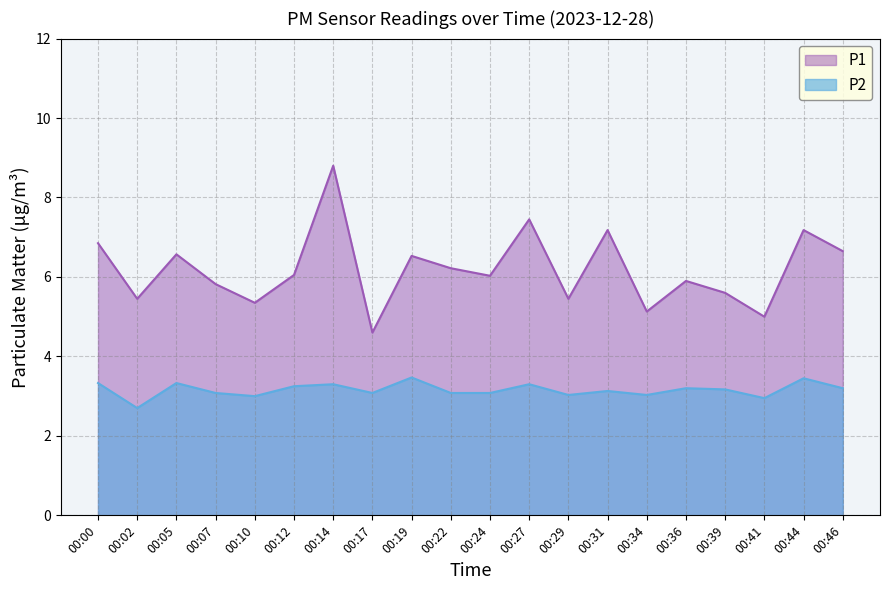

The P1 series shows 10.8 at 00:24. True or false?

False